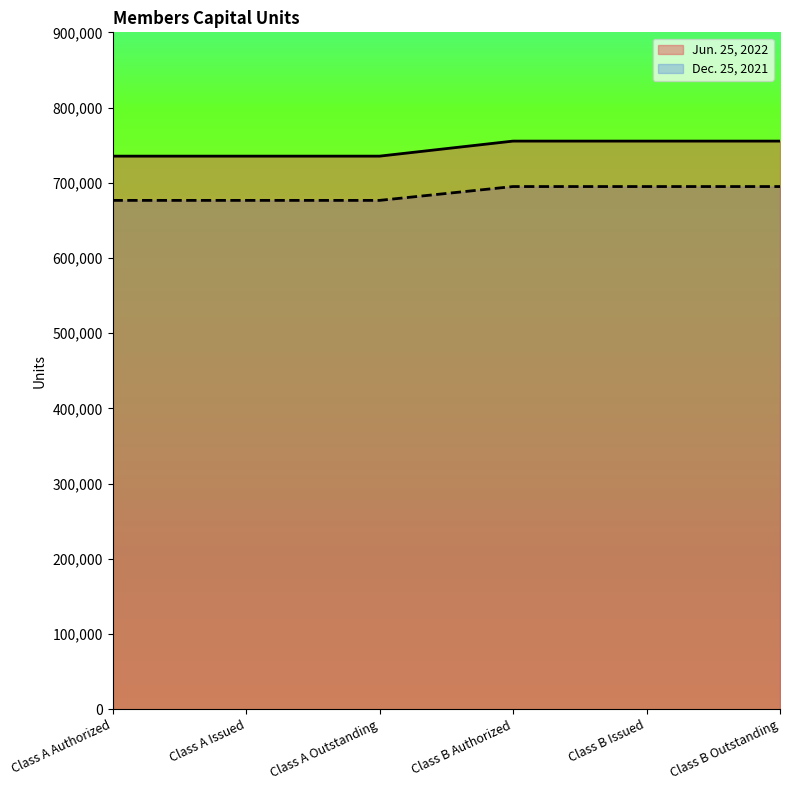

True or false: Jun. 25, 2022 and Dec. 25, 2021 intersect in this chart.

False